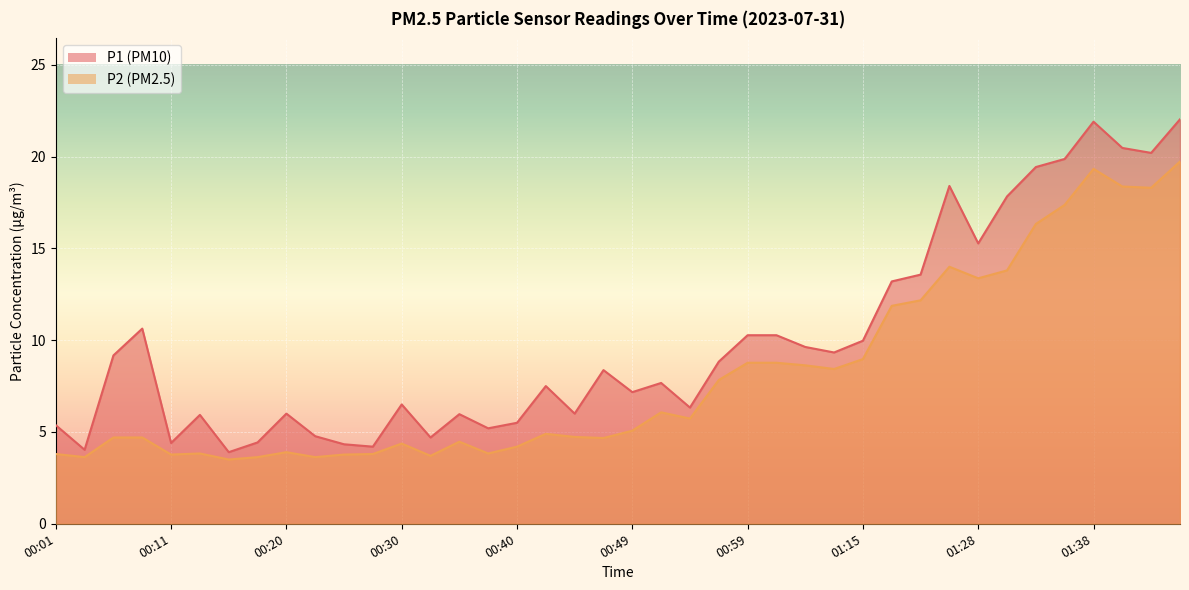

At which label does P2 reach its minimum?

00:15